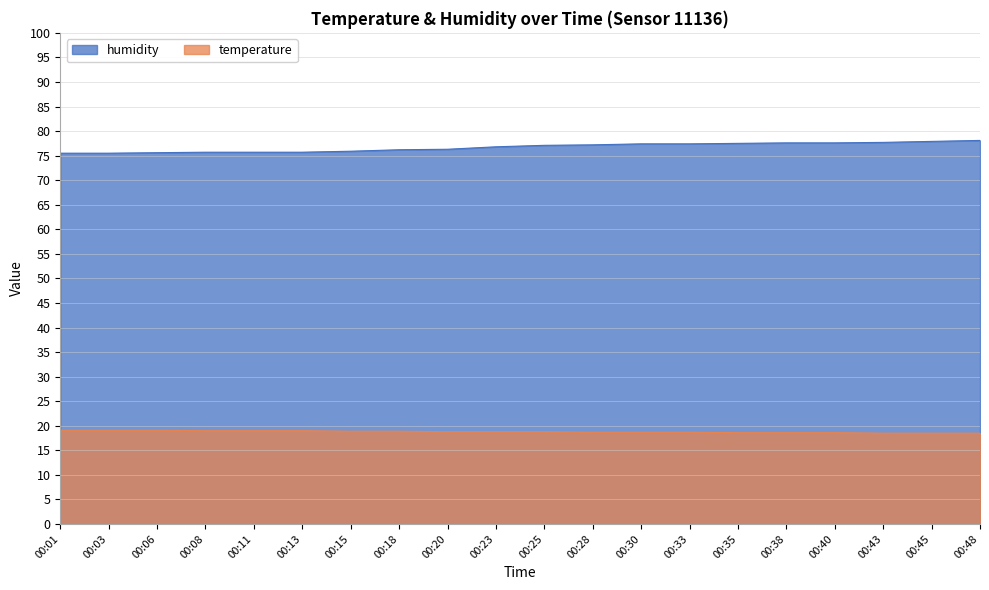

What is the difference between the humidity values at 00:06 and 00:18?

0.6